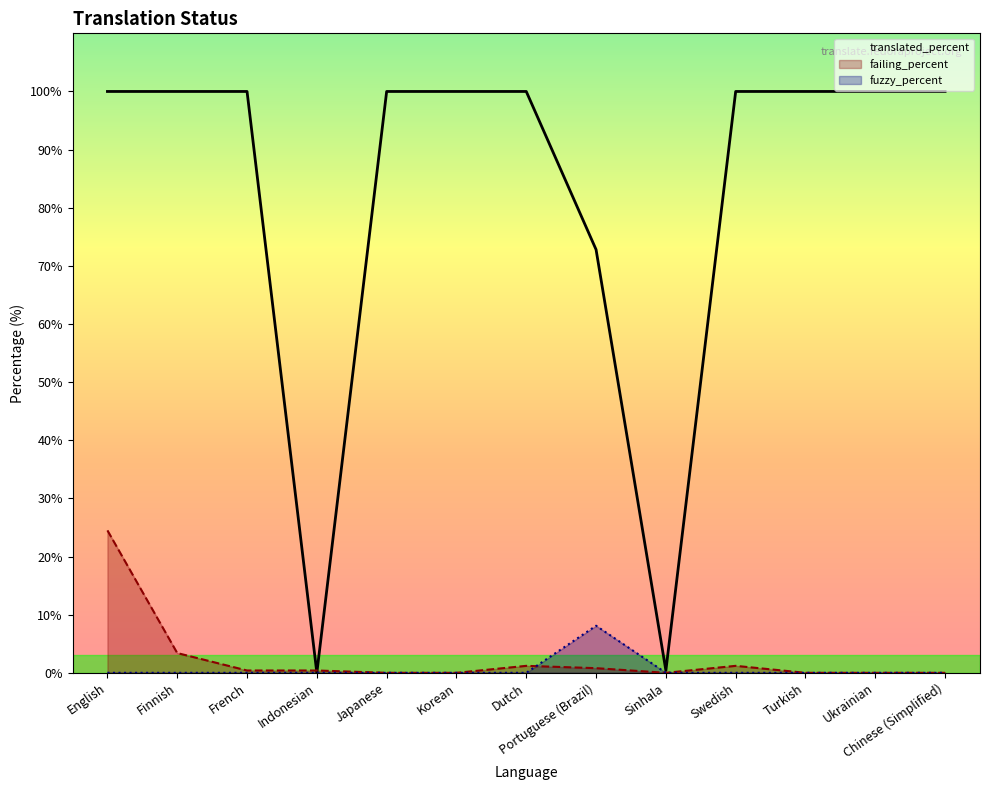

True or false: fuzzy_percent and translated_percent cross at least once.

False